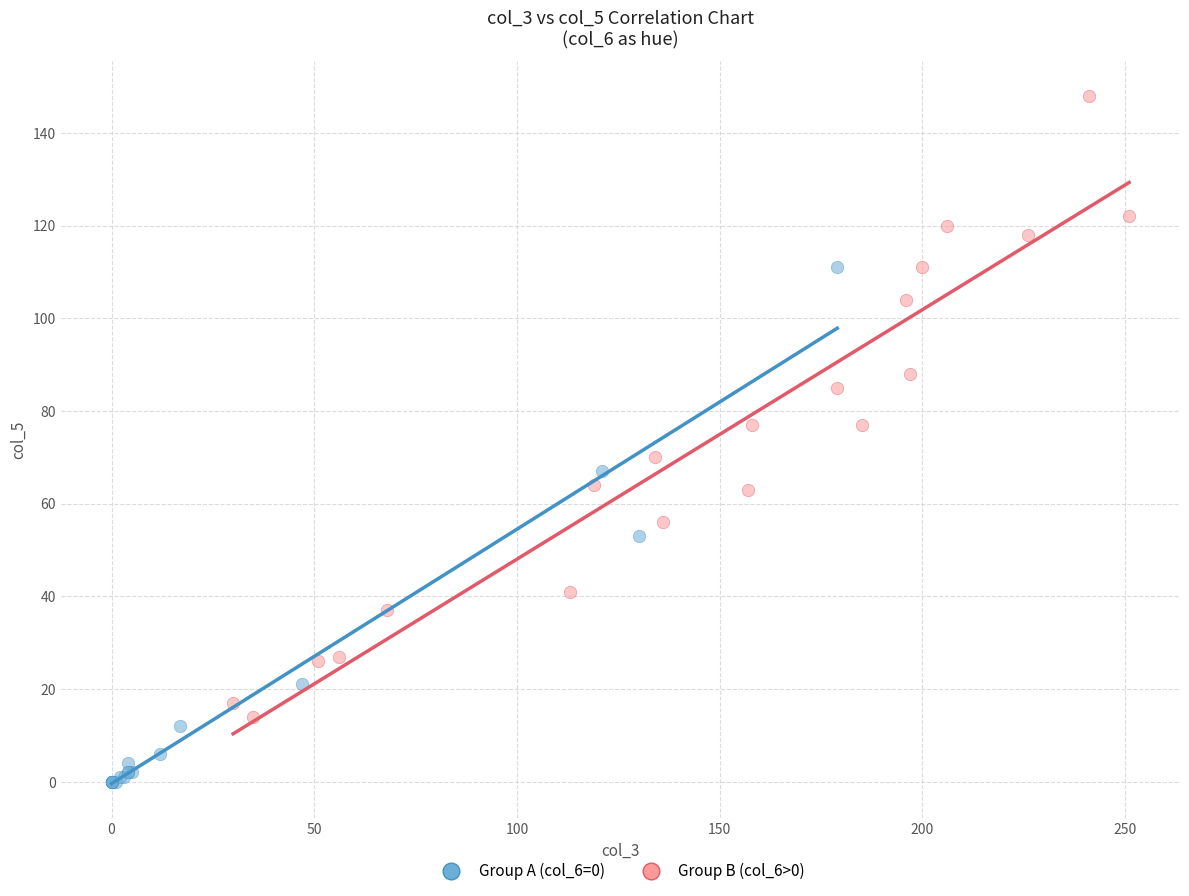

Which series has the largest Y range (max minus min)?

Group B (col_6>0)